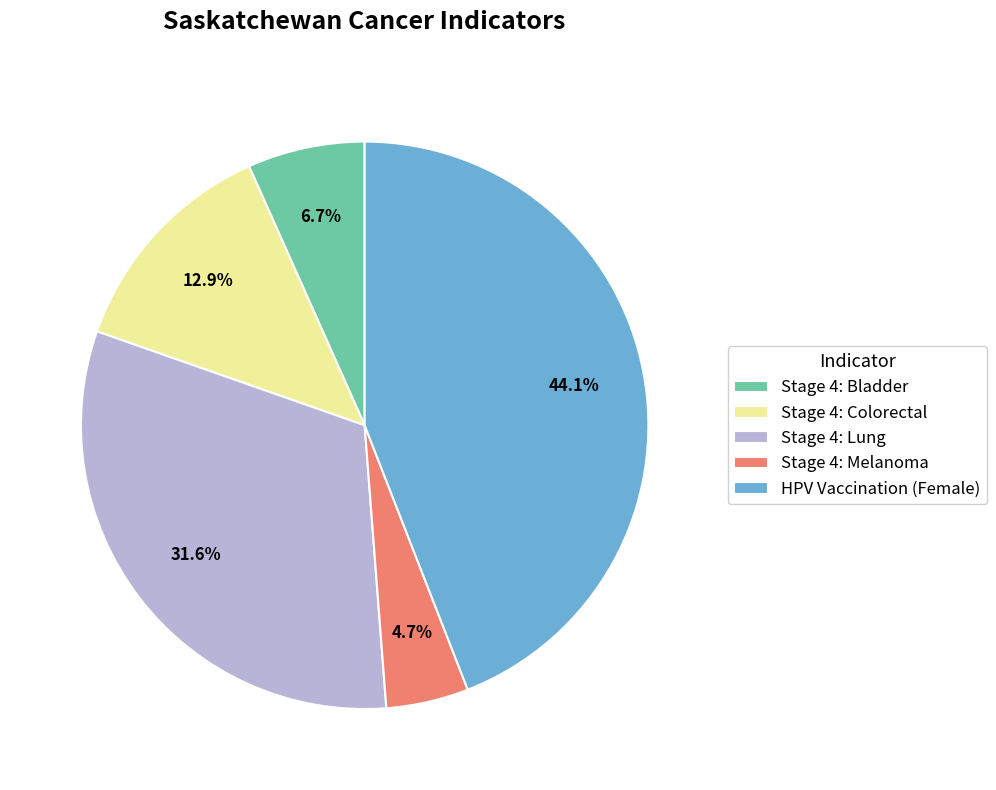

Does any single category account for the majority?

No